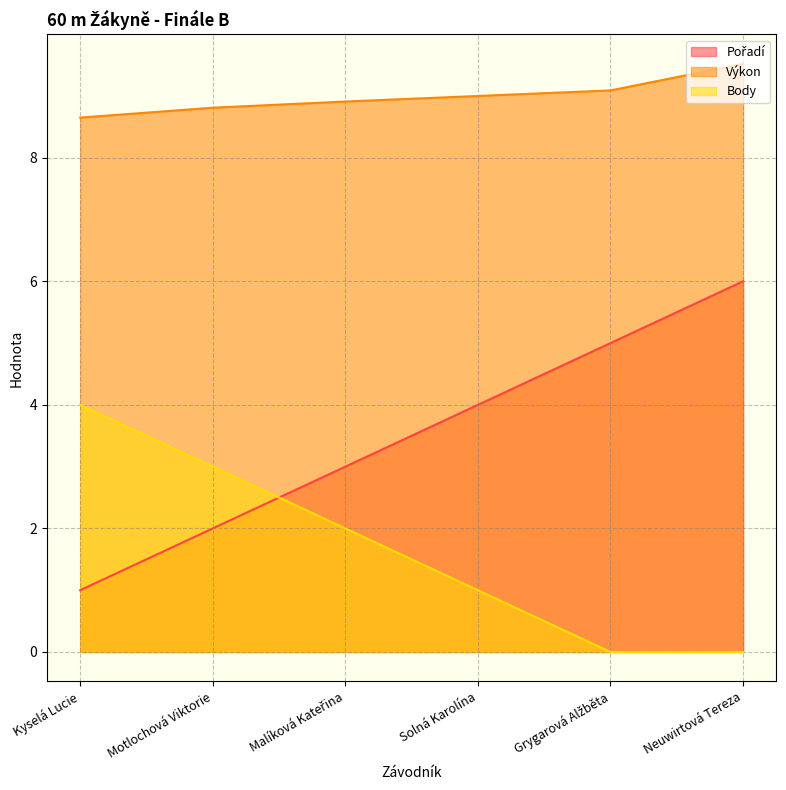

True or false: Výkon and Pořadí intersect in this chart.

False